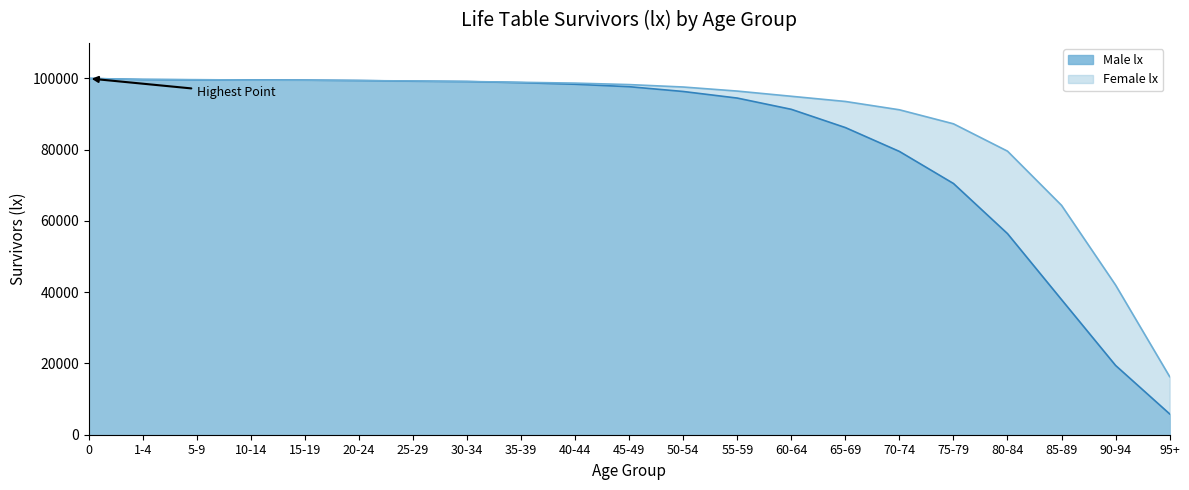

What is the label of the 17th point from the right?

15-19